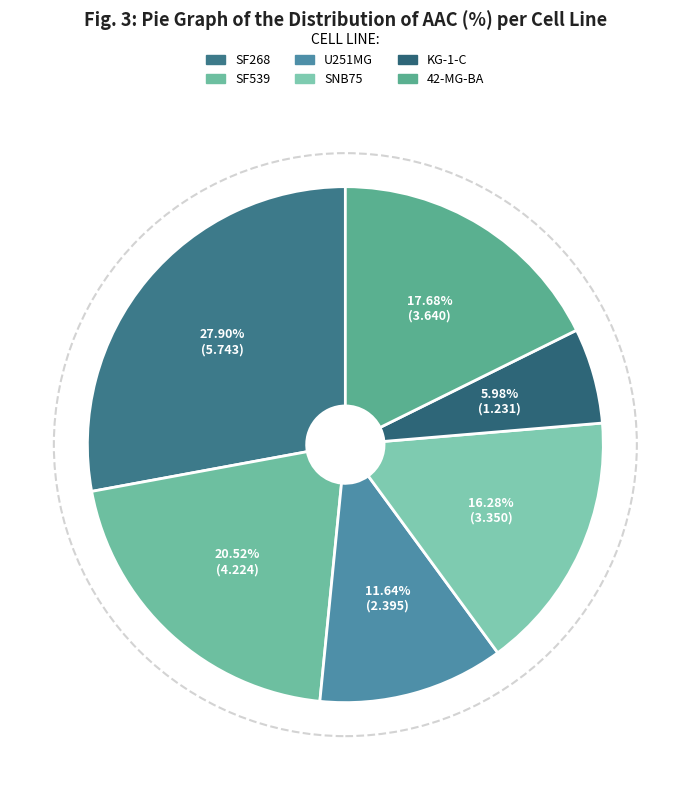

What portion of the pie excludes SF268?

72.1%